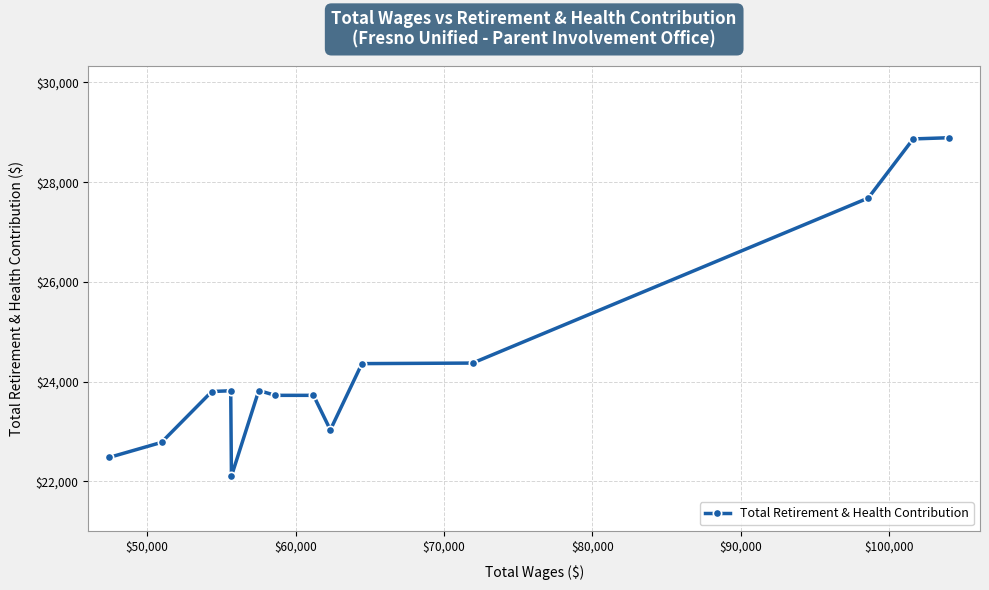

What is the minimum value shown in the chart?

22105